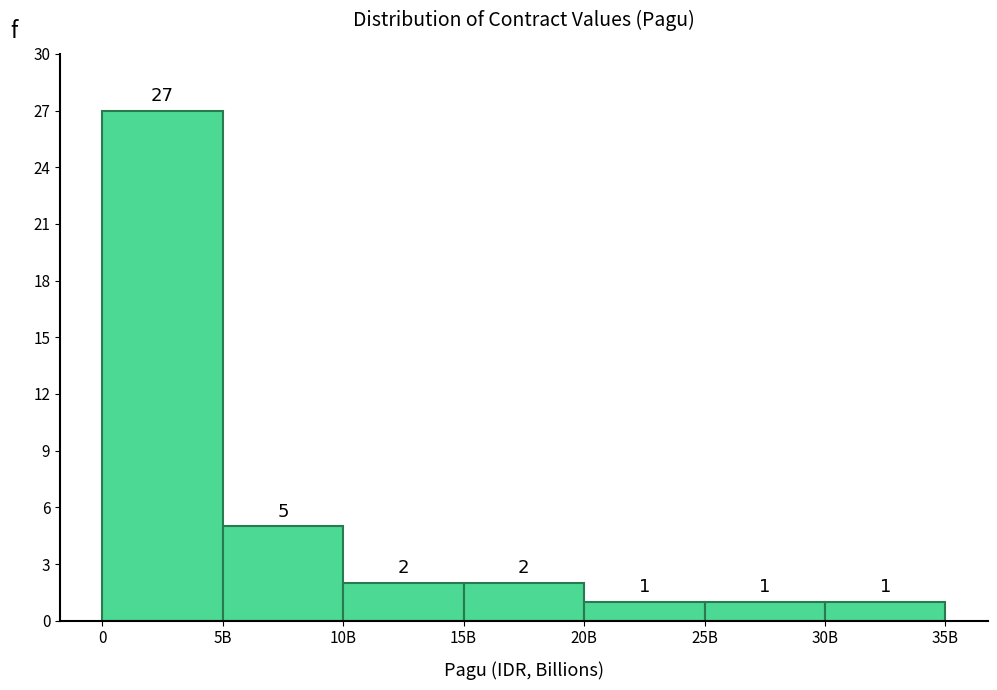

Reading right to left, transcribe all the data shown in this chart.

30B=1	25B=1	20B=1	15B=2	10B=2	5B=5	0=27